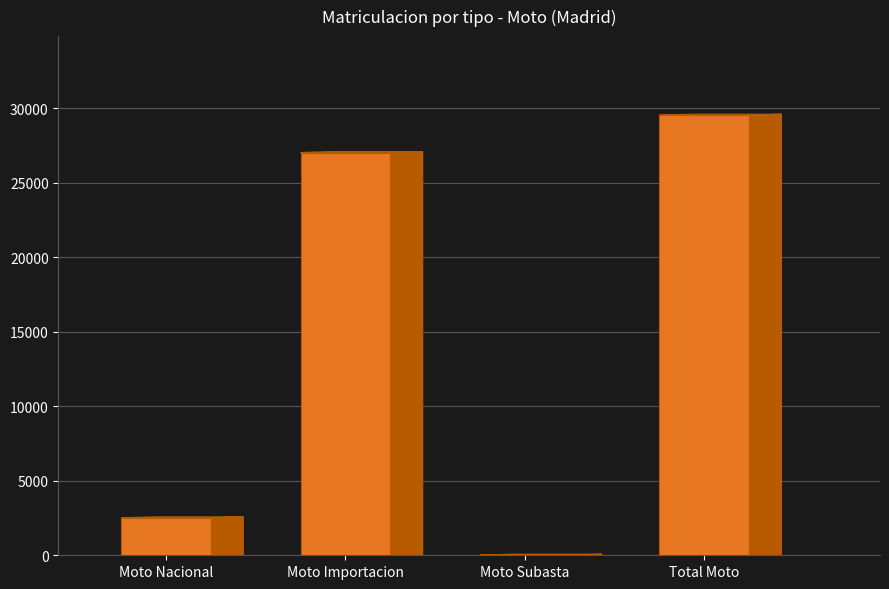

What is the difference between the second highest and second lowest values?

24522